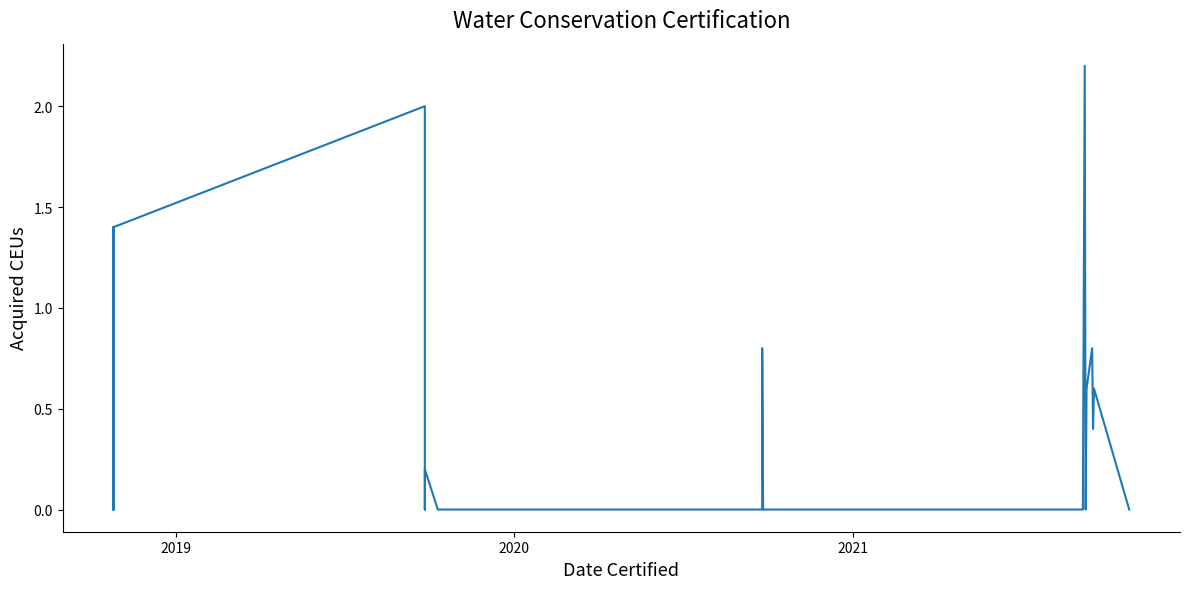

Count the number of values greater than 0.

16